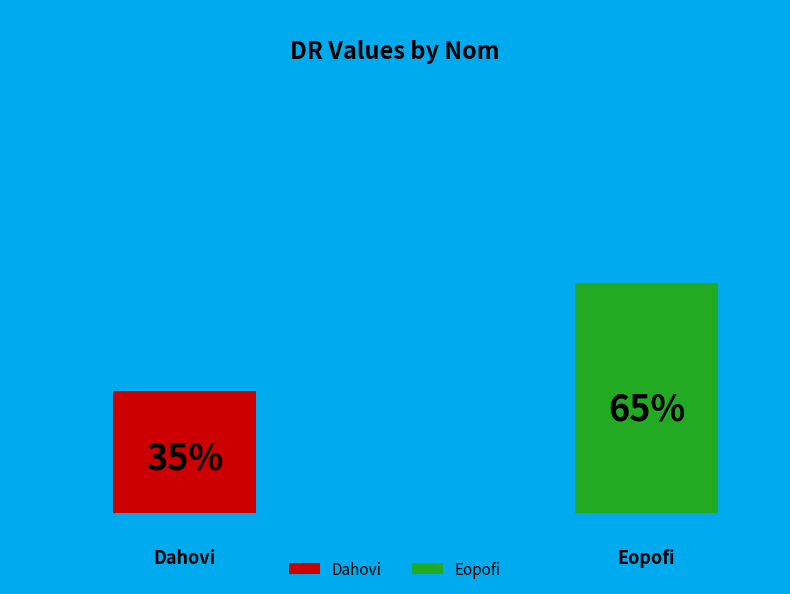

Combined, do Dahovi and Eopofi account for over 50%?

Yes